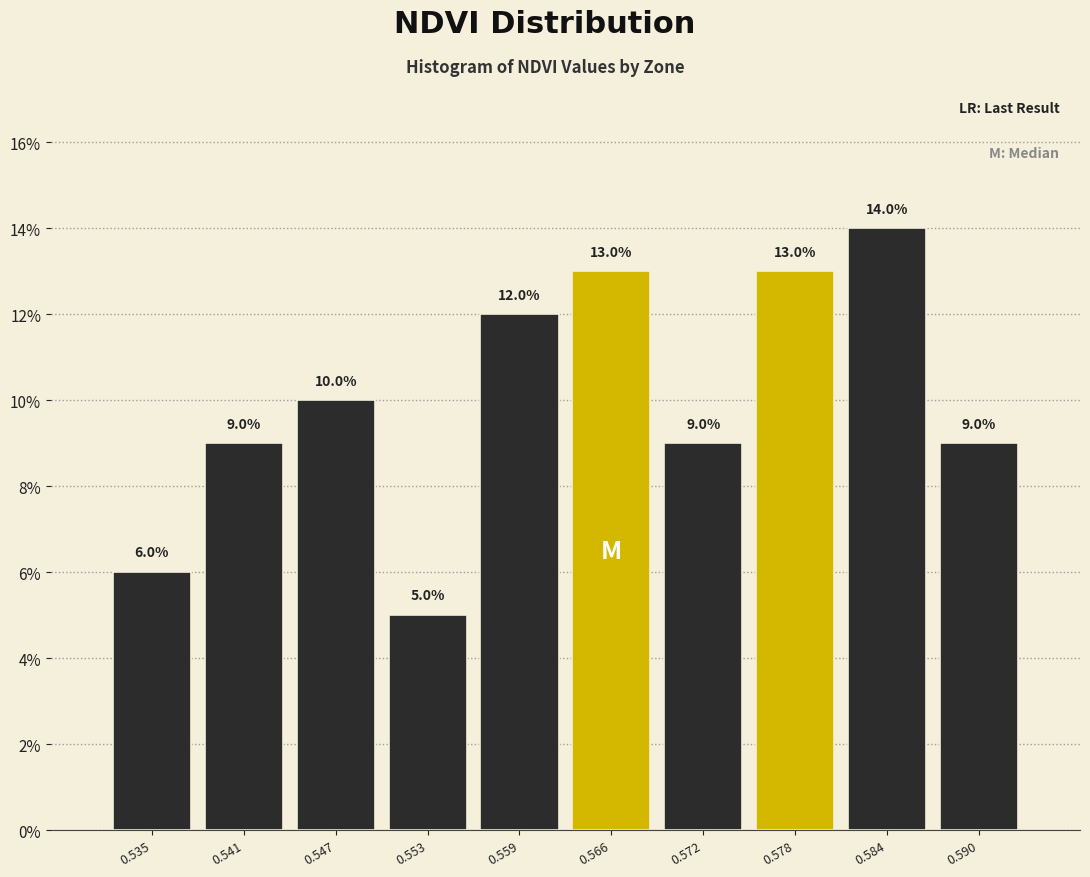

What is the height of the bar covering 0.562 to 0.569 on the x-axis? The bar edges are not printed on the chart, so give them approximately, as read against the axis.

13.0